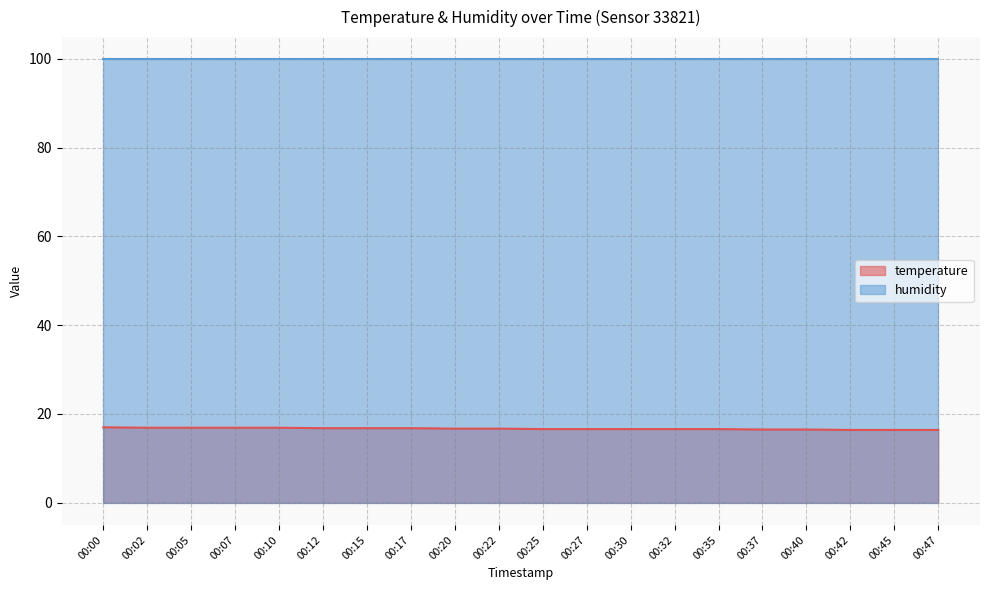

List the labels in order of value, largest first.

00:00, 00:02, 00:05, 00:07, 00:10, 00:12, 00:15, 00:17, 00:20, 00:22, 00:25, 00:27, 00:30, 00:32, 00:35, 00:37, 00:40, 00:42, 00:45, 00:47